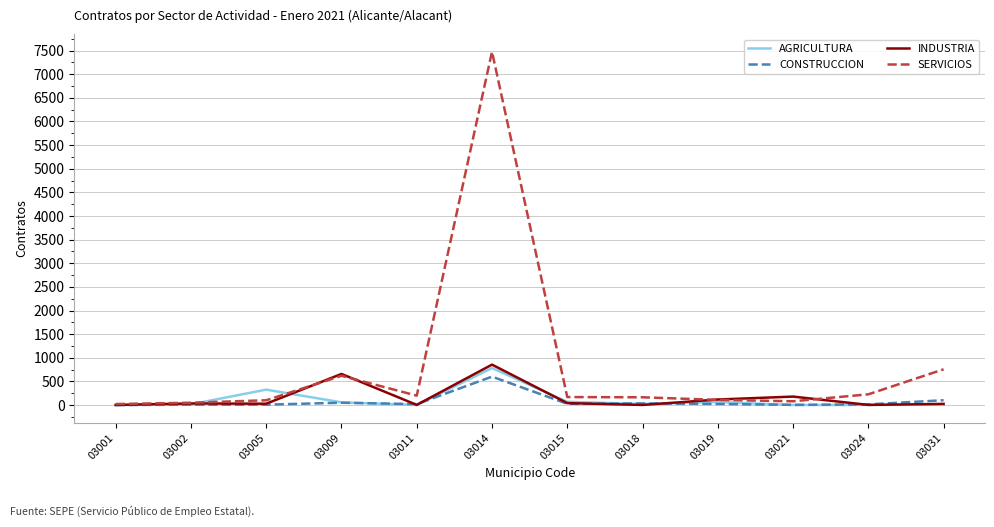

Which series has the largest total across all categories?

SERVICIOS